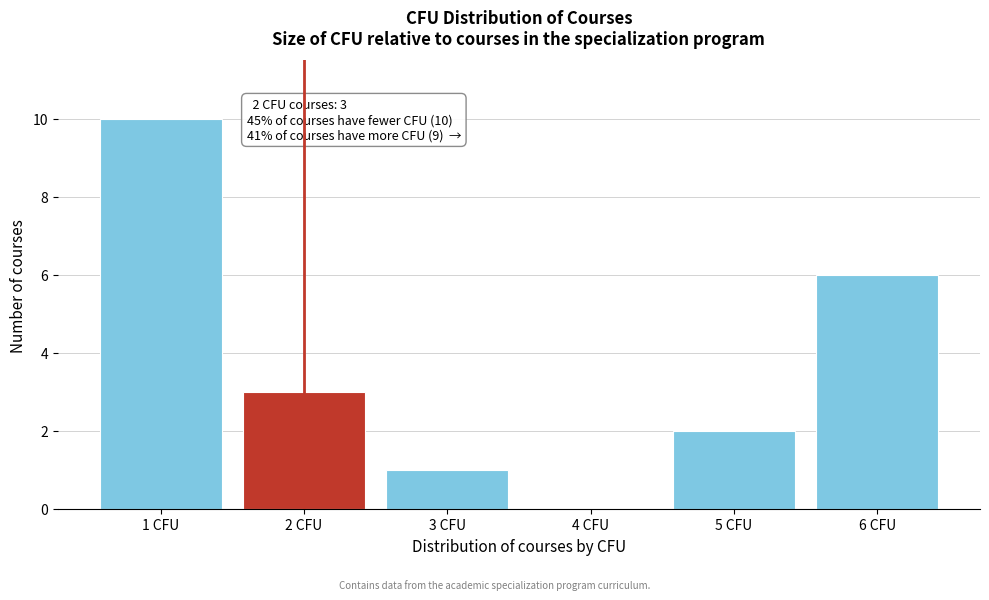

Reading left to right, extract all data points from this chart.

1 CFU=10	2 CFU=3	3 CFU=1	4 CFU=0	5 CFU=2	6 CFU=6